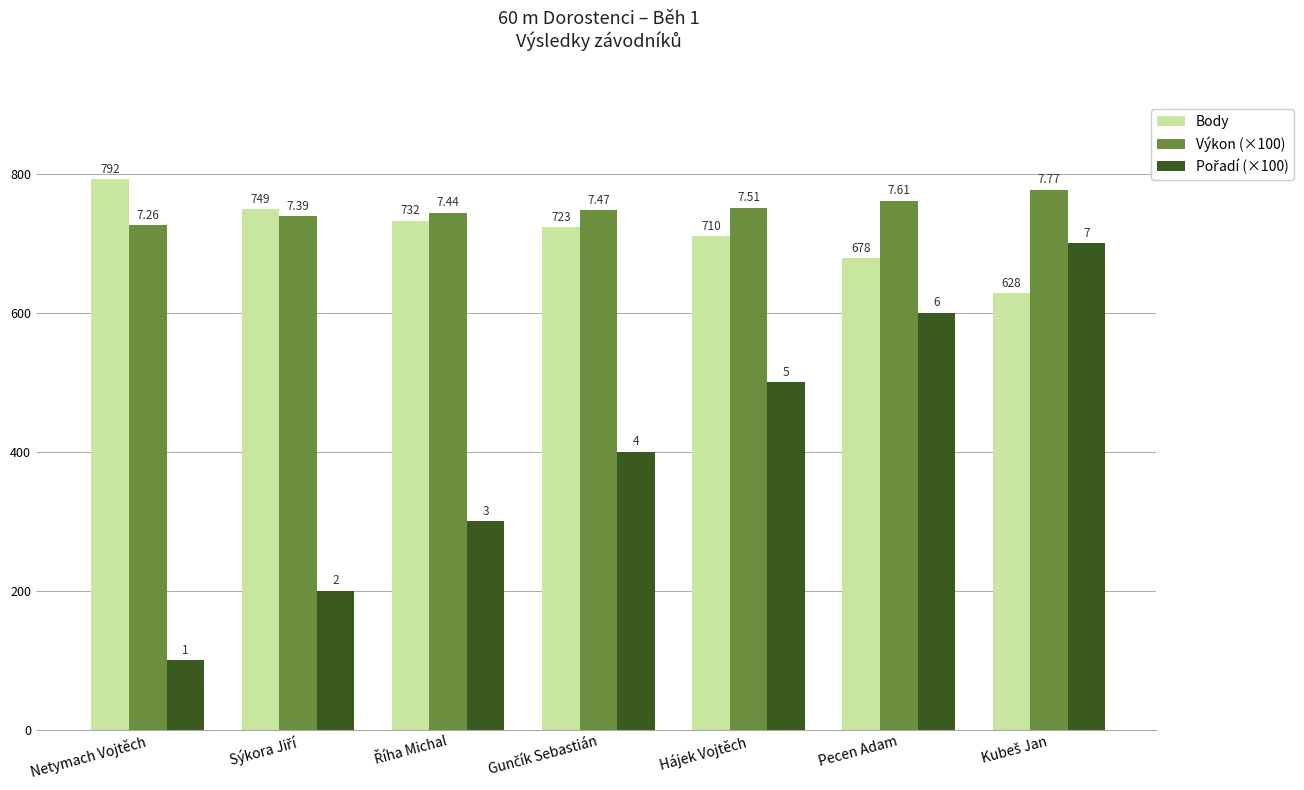

What is the maximum value for Výkon (×100)?

777